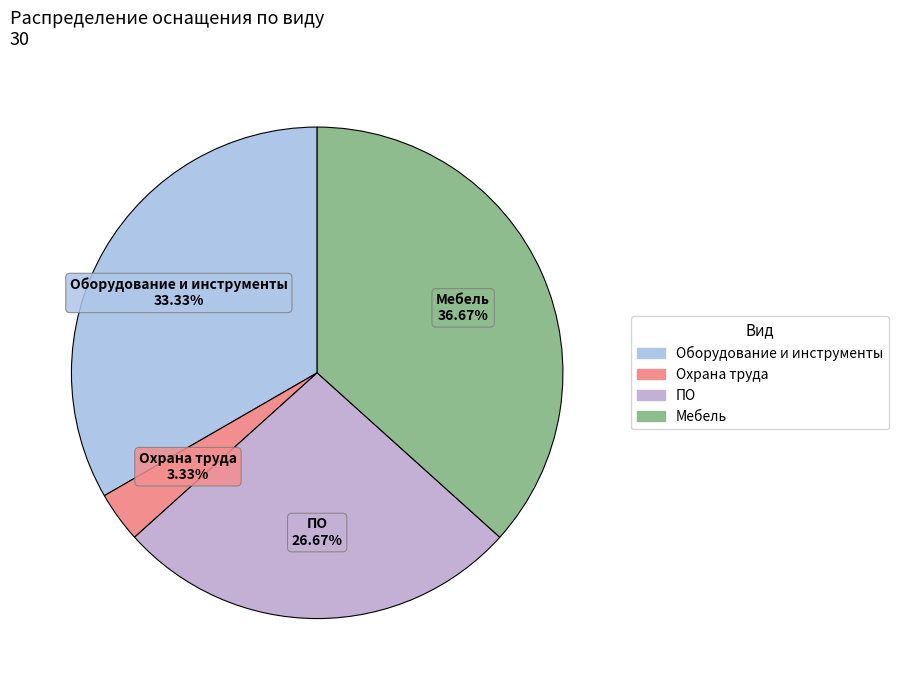

How many segments does this pie chart have?

4